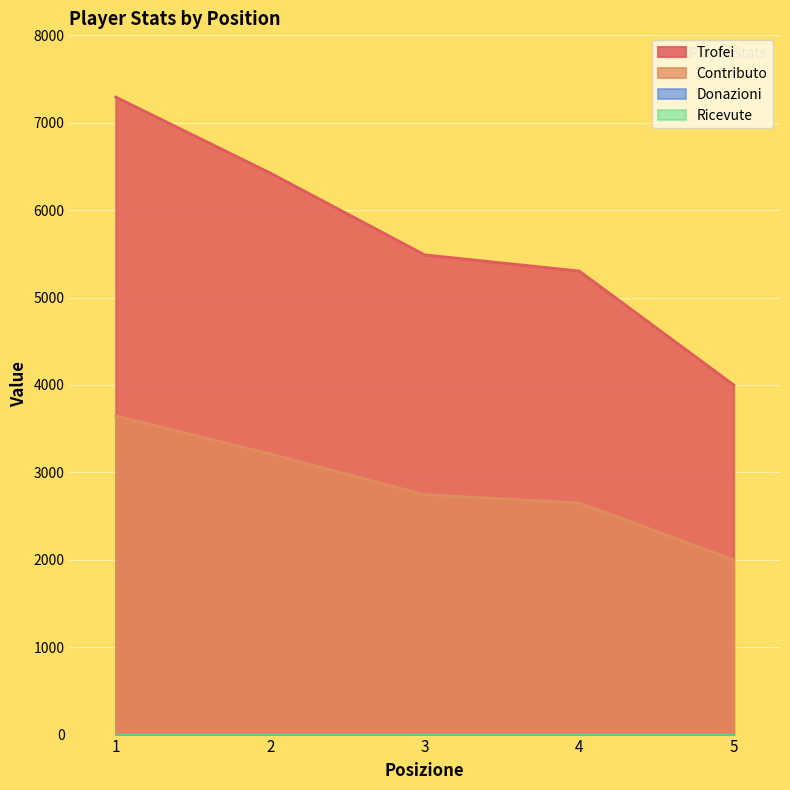

Which series has the largest total across all categories?

Trofei